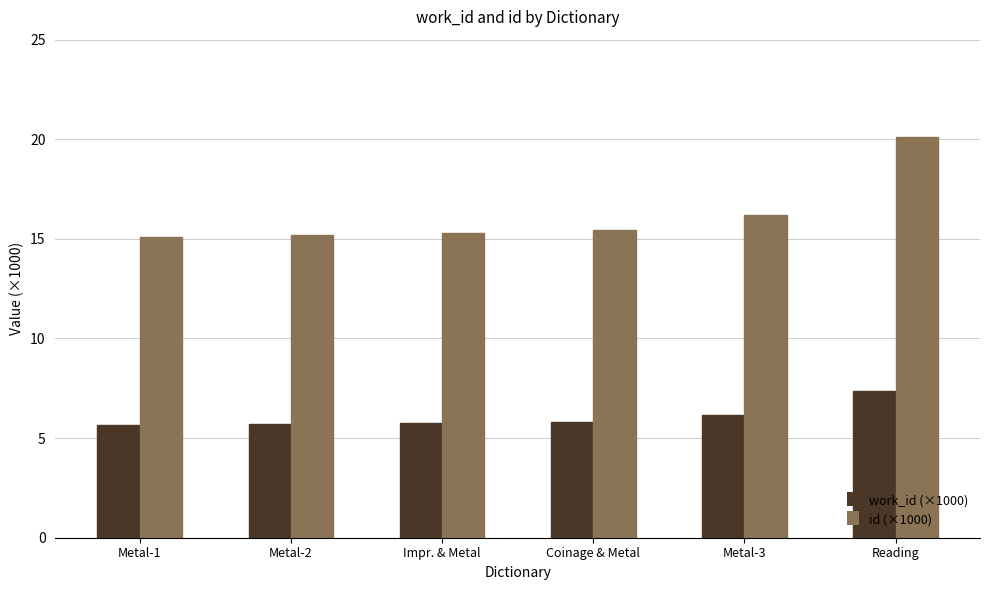

What is the label of the 2nd bar from the right?

Metal-3